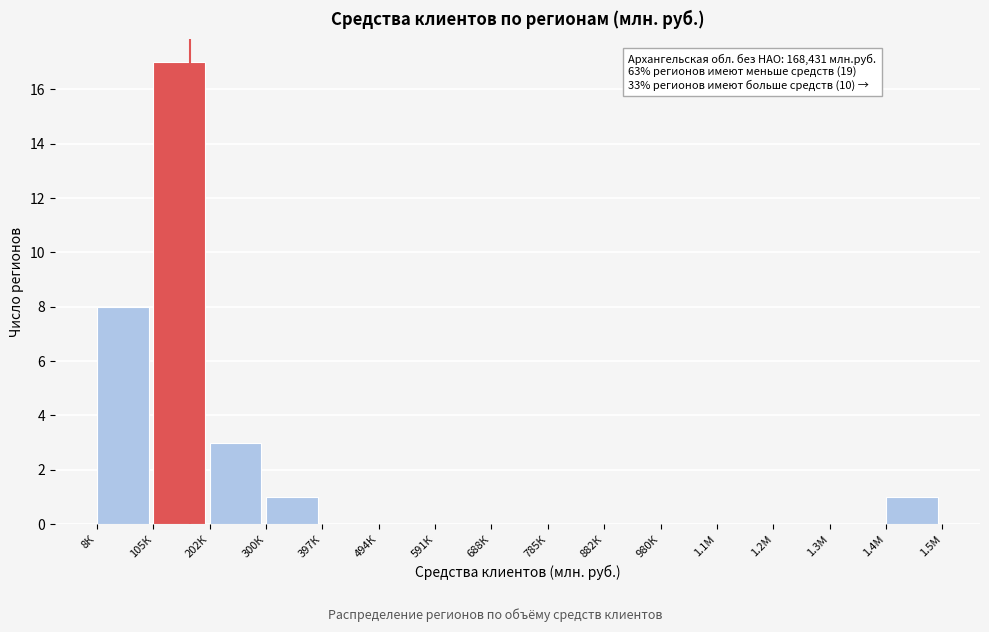

Reading left to right, transcribe all the data shown in this chart.

8К=8	105К=17	202К=3	300К=1	397К=0	494К=0	591К=0	688К=0	785К=0	882К=0	980К=0	1.1М=0	1.2М=0	1.3М=0	1.4М=1